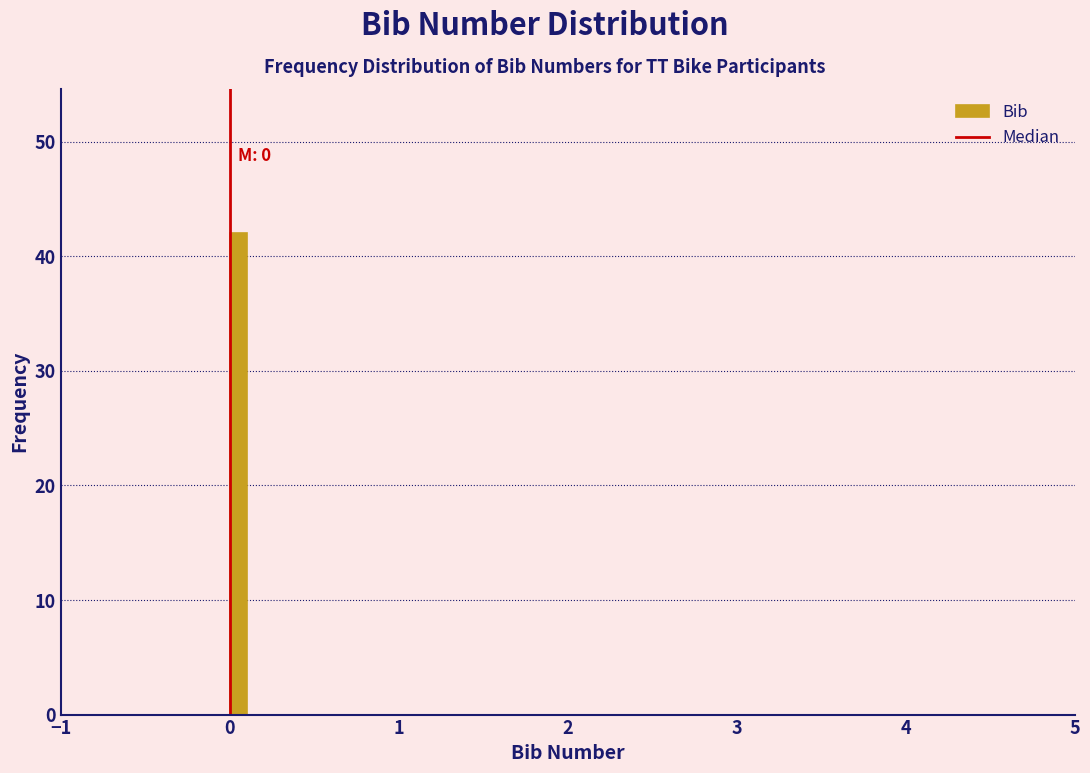

Read against the x-axis, roughly where is the centre of the tallest bar?

0.1